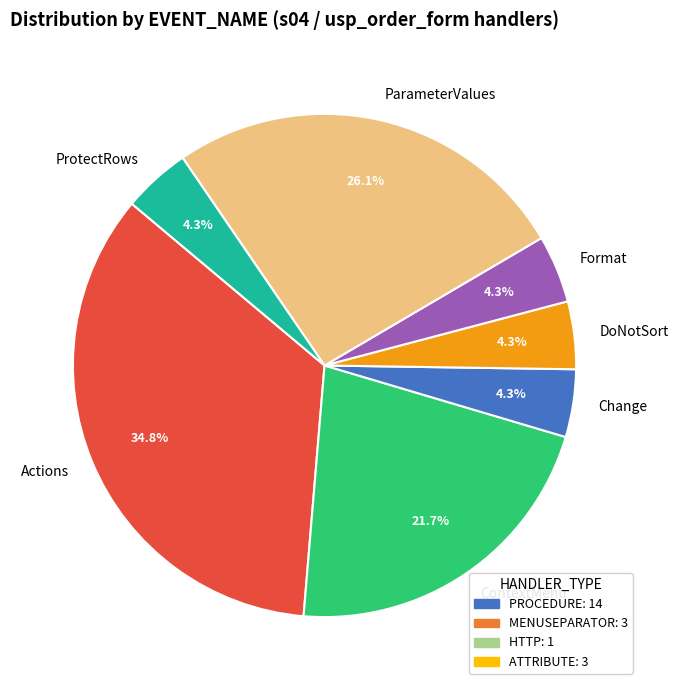

Which category has the biggest portion of the pie?

Actions